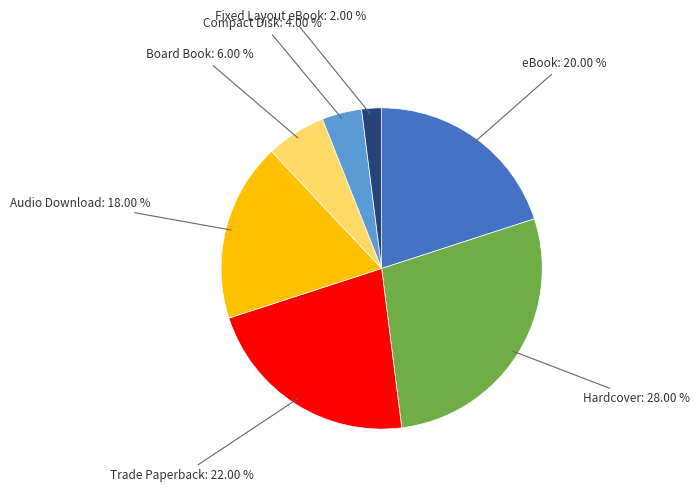

Rank the categories by value from lowest to highest.

Fixed Layout eBook, Compact Disk, Board Book, Audio Download, eBook, Trade Paperback, Hardcover